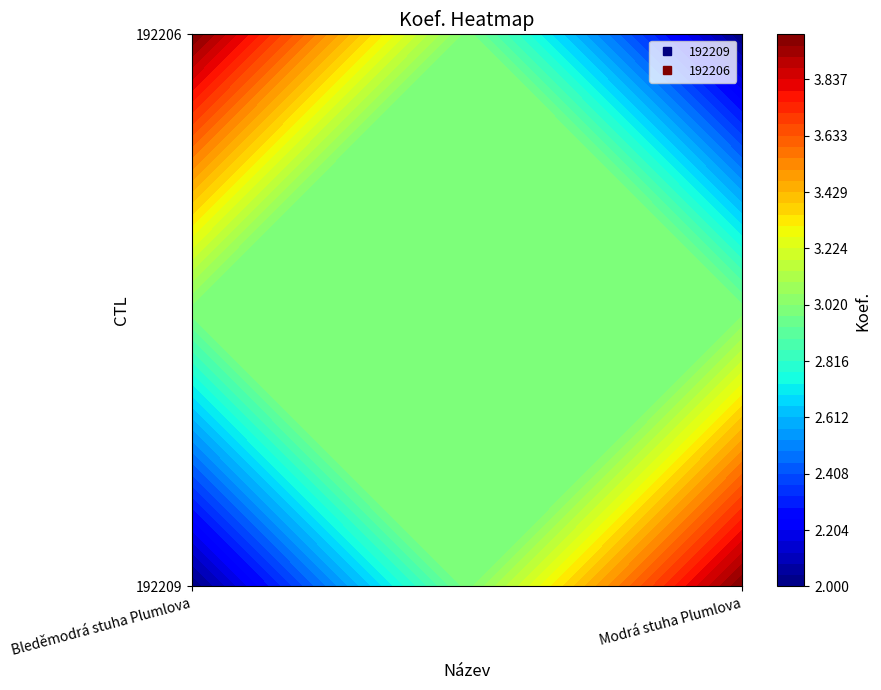

Which label corresponds to the smallest value in the chart?

Bleděmodrá stuha Plumlova